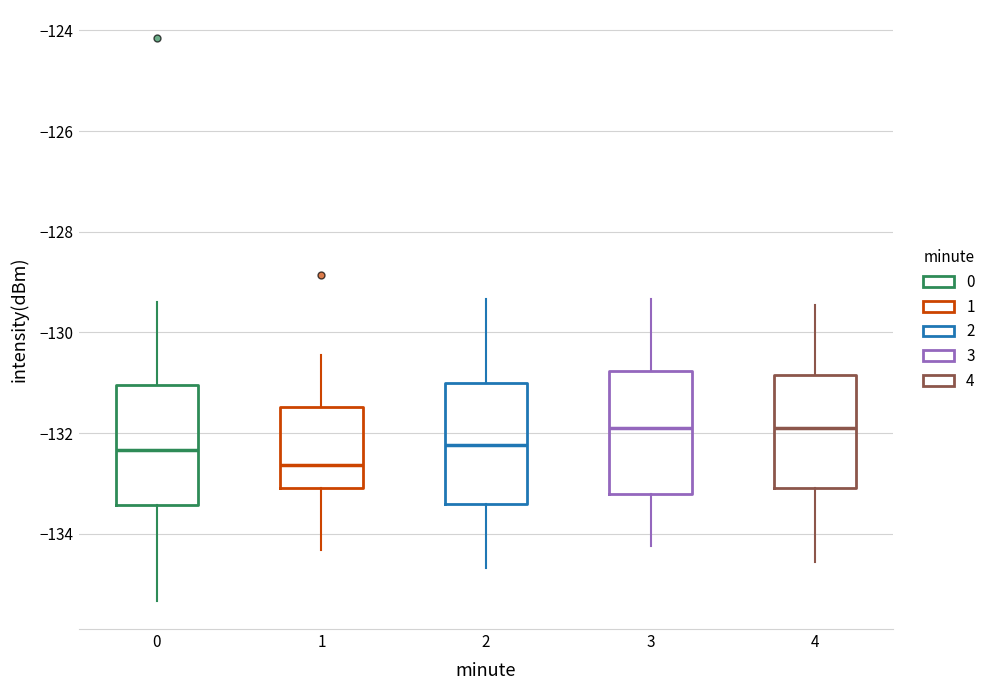

Where is the lower edge of the box at x = 3 on the y-axis? The values are not printed on the chart, so give them approximately, as read against the axis.

-133.2